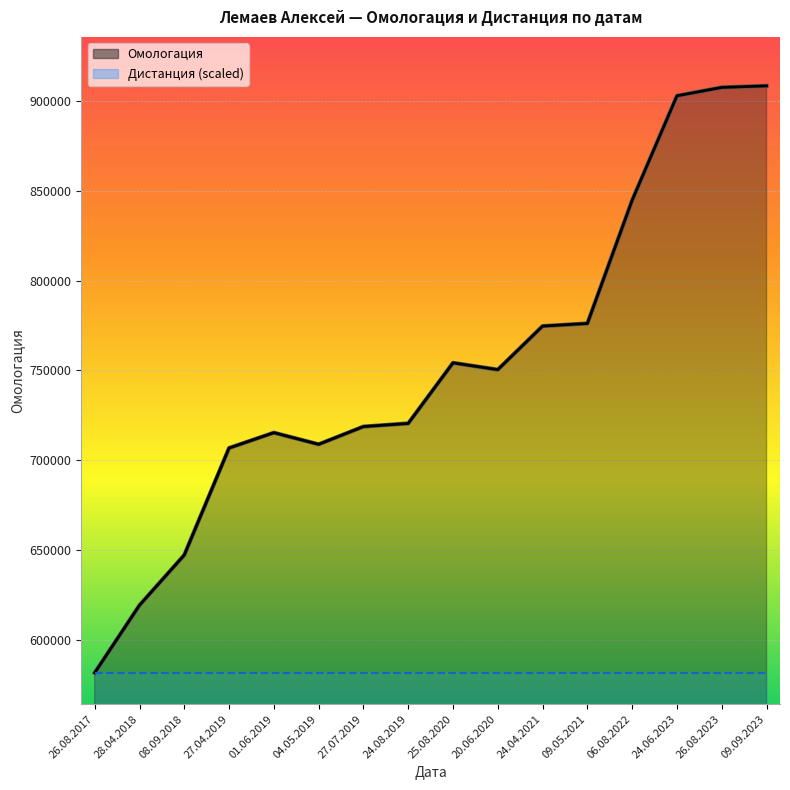

What is the ratio of the value at 28.04.2018 to the value at 01.06.2019?

0.9